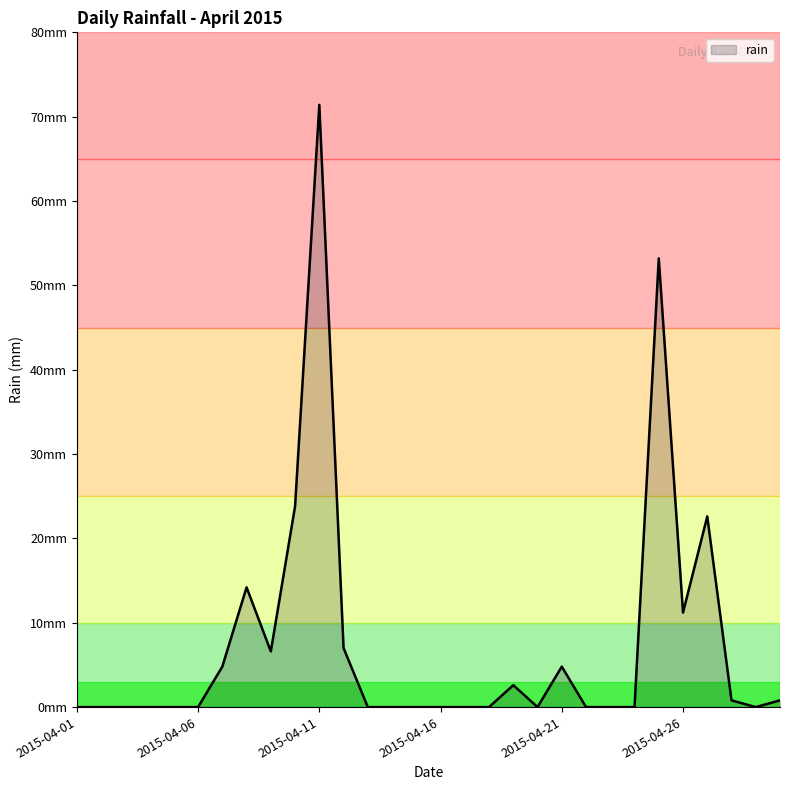

What is the maximum value shown in the chart?

71.4